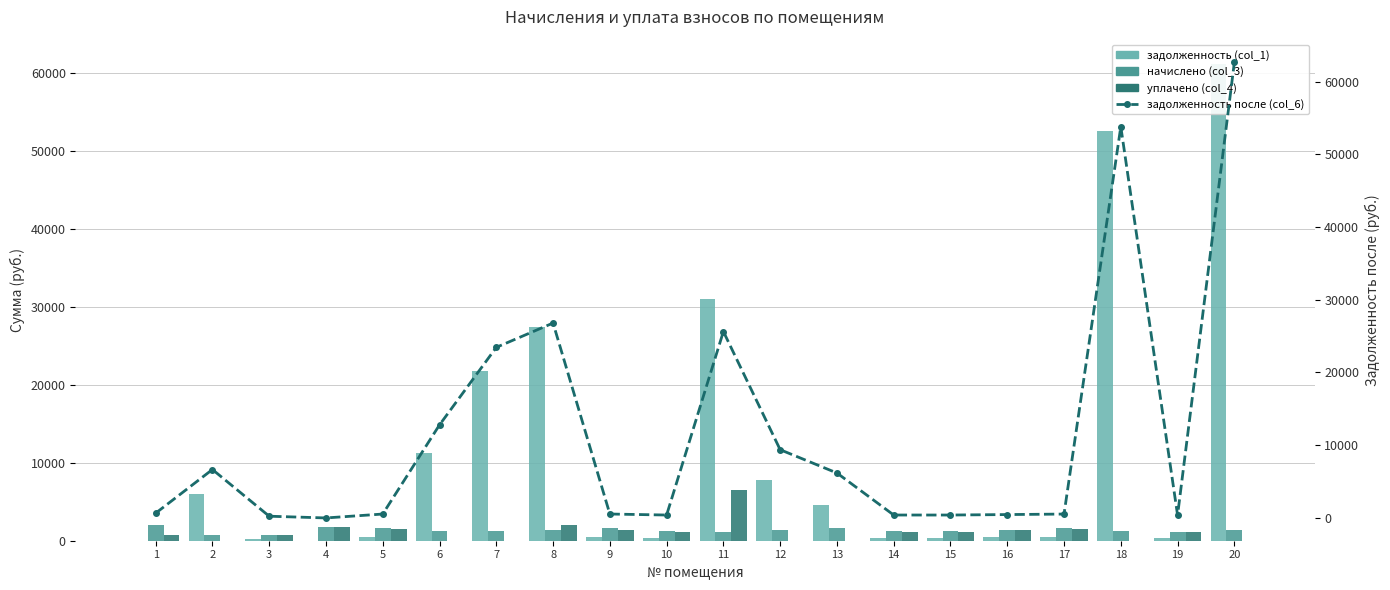

What is the difference between the maximum and minimum values in the уплачено (col_4) series?

6500.0